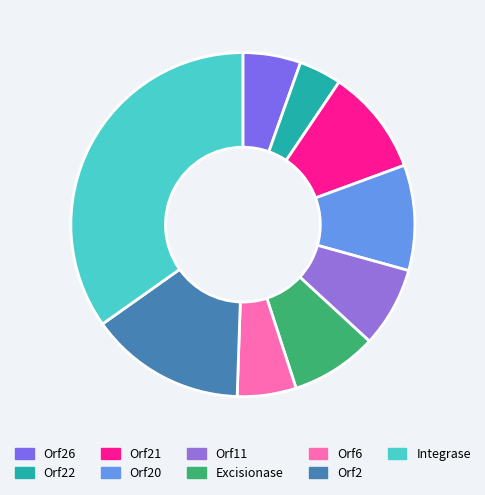

Which has a higher value, Orf26 or Orf2?

Orf2